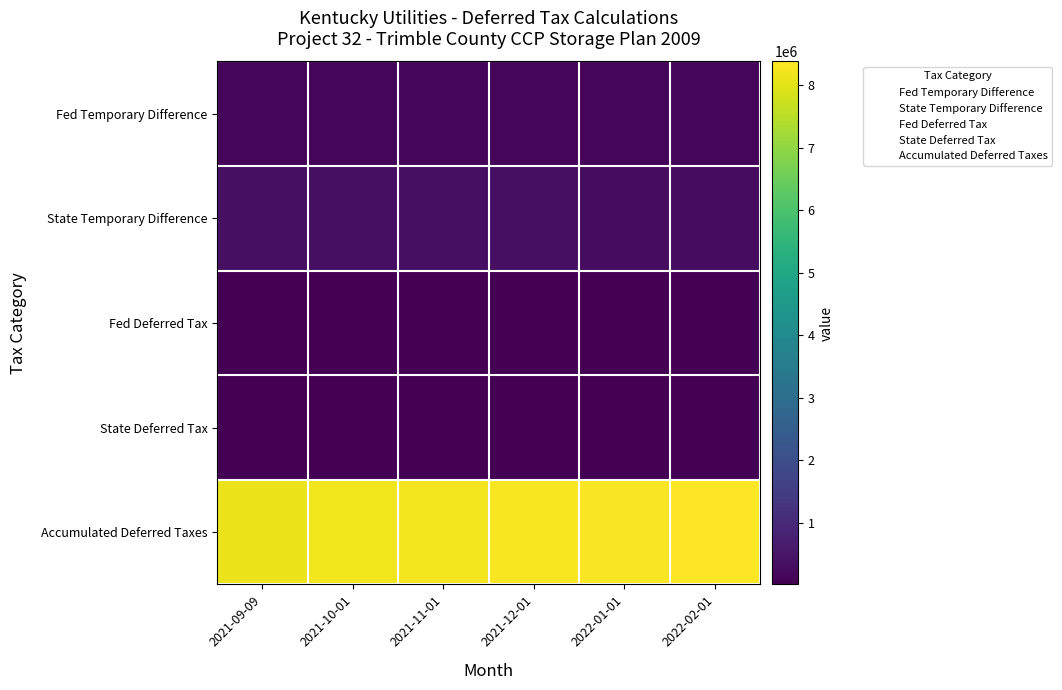

Count the number of data series in this chart.

5